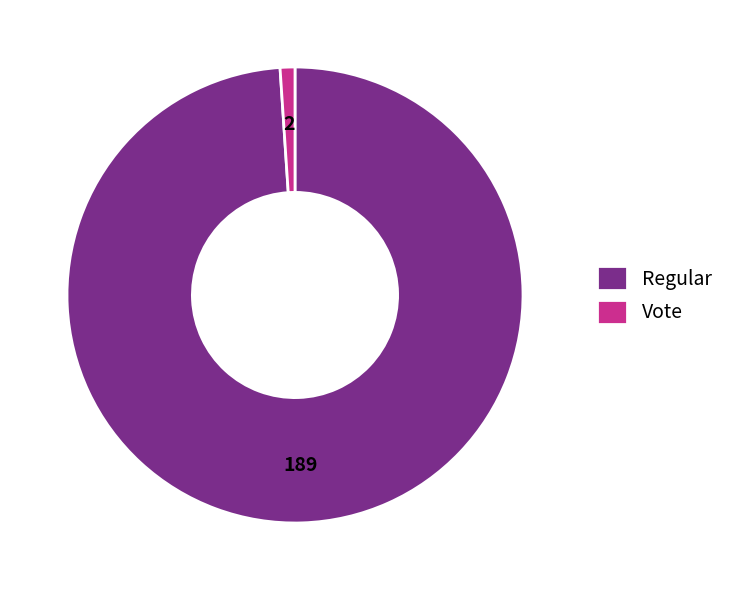

What is the ratio of the value at Regular to the value at Vote?

94.5